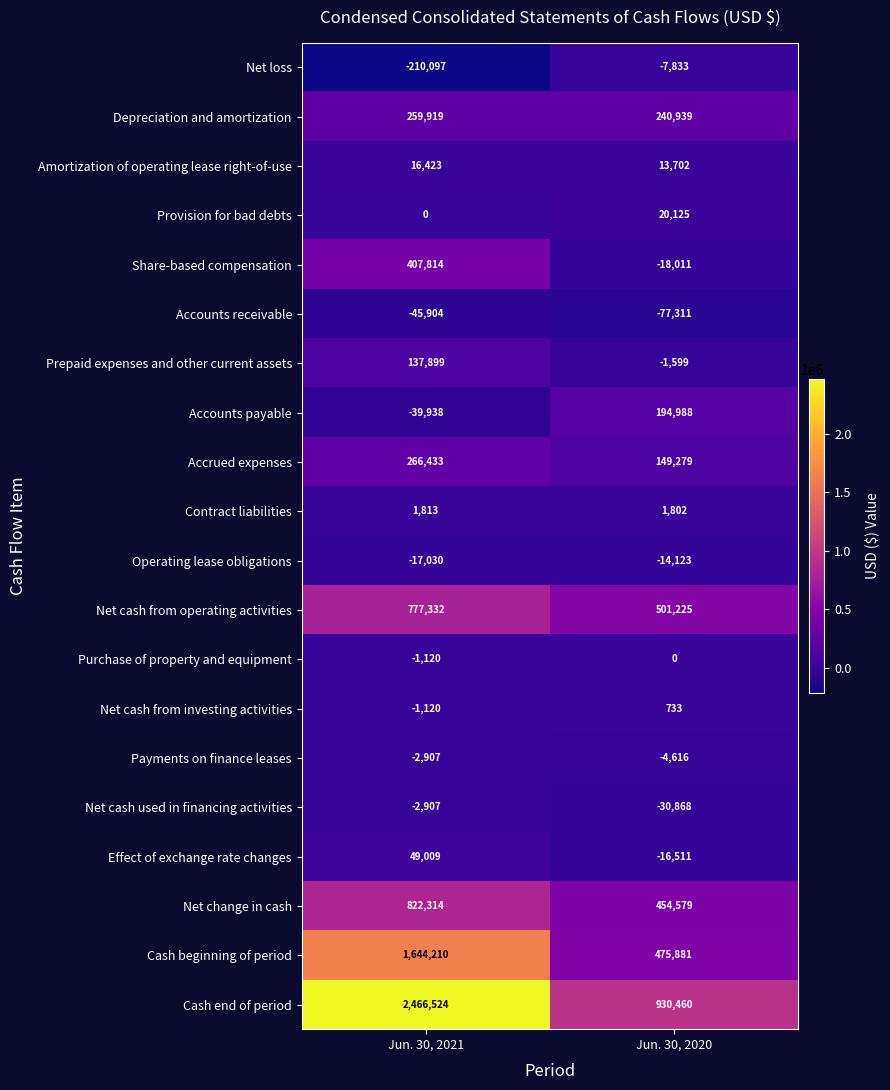

At how many categories does at least one series exceed 2142885?

1